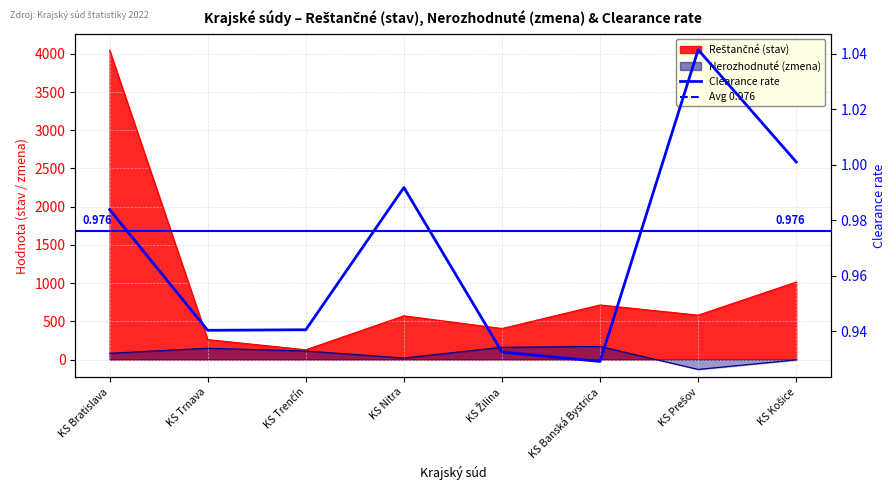

At which category does the chart reach its peak across all series?

KS Bratislava